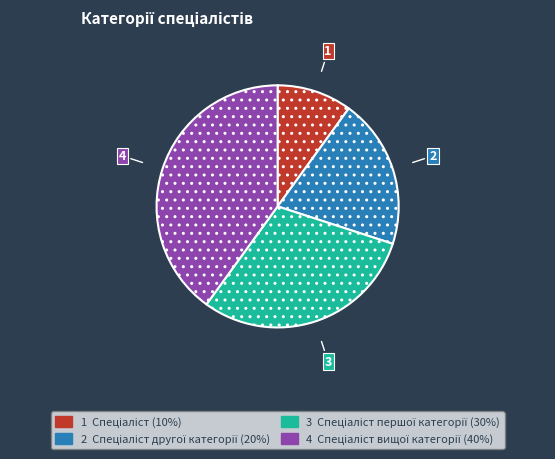

Is there a majority slice in this chart?

No